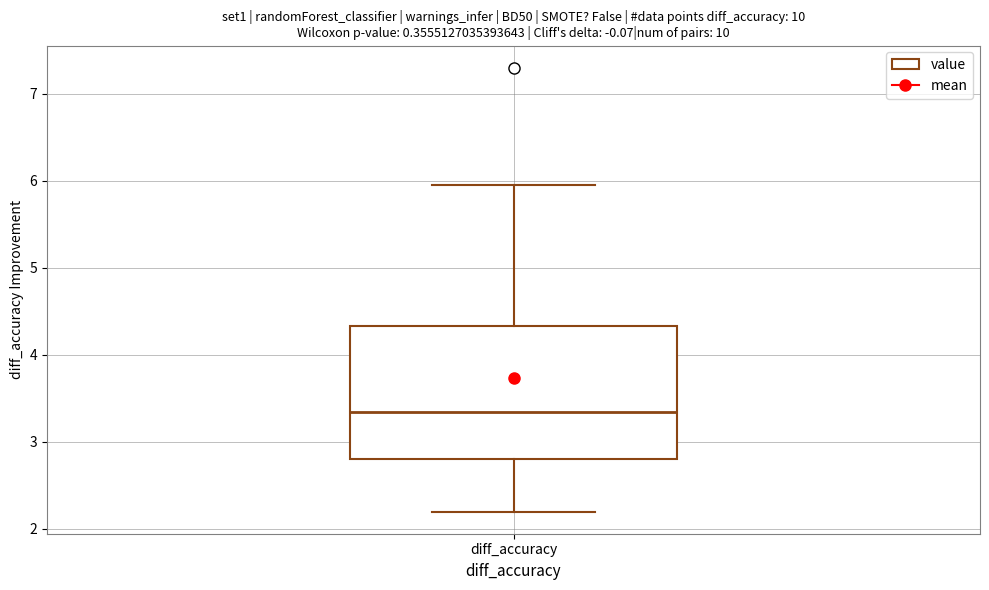

Where is the lower edge of the box for diff_accuracy on the y-axis? The values are not printed on the chart, so give them approximately, as read against the axis.

2.8